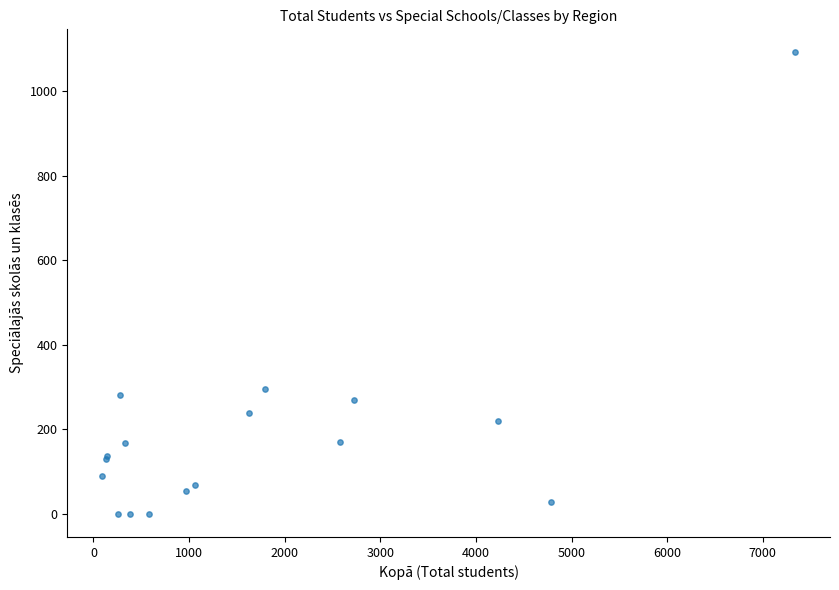

What Y value in the scatter plot is closest to 545?

296